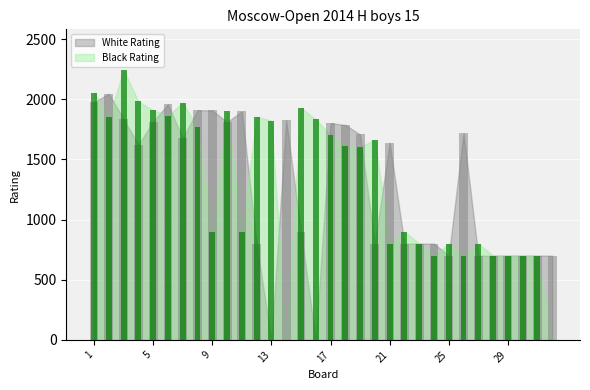

What value does the Black Rating series have at 18, to the nearest 10?

1610